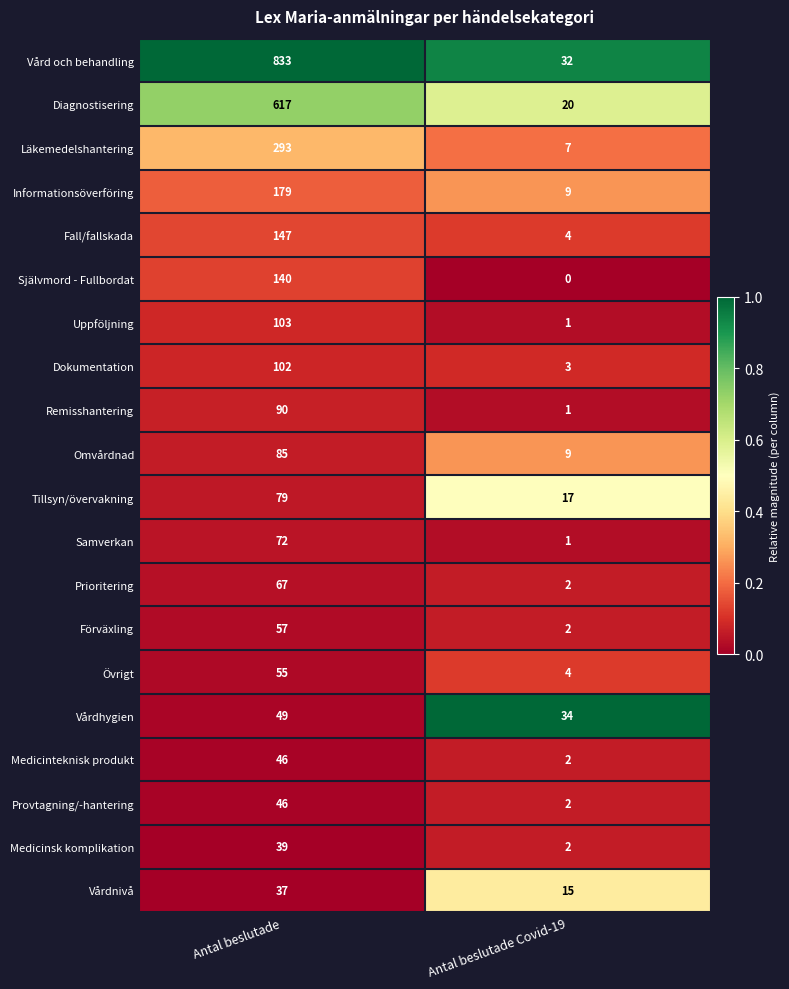

At which label does Uppföljning reach its minimum?

Antal beslutade Covid-19